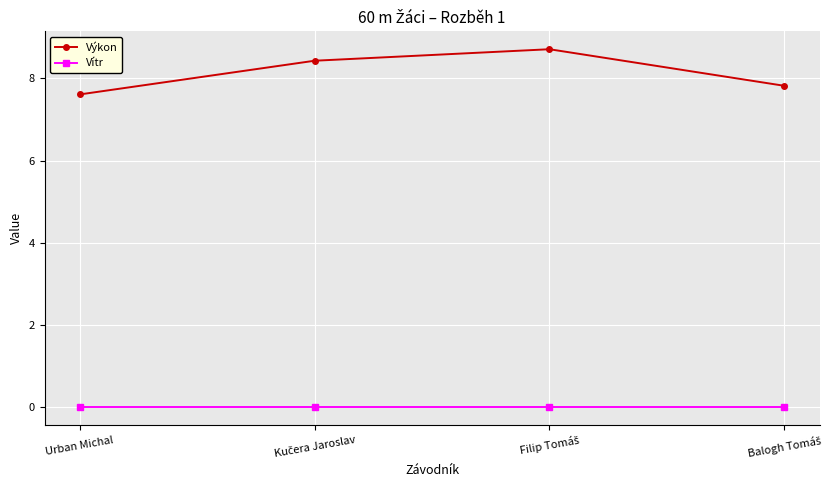

Reading left to right, transcribe all the data shown in this chart.

Výkon: 7.6	8.4	8.7	7.8
Vítr: 0.0	0.0	0.0	0.0